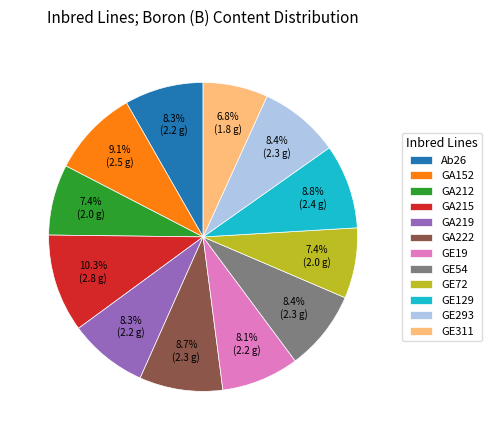

To the nearest percent, what is the combined percentage of GE54 and GE311?

15%